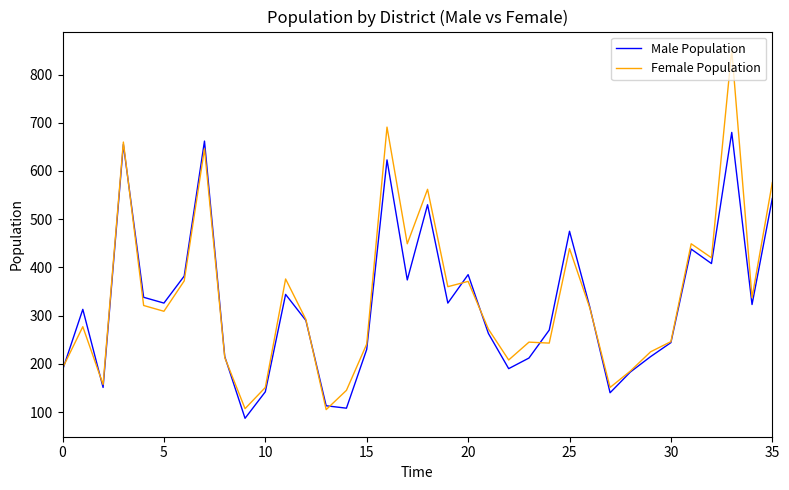

Does the chart display data point markers on the line(s)?

No